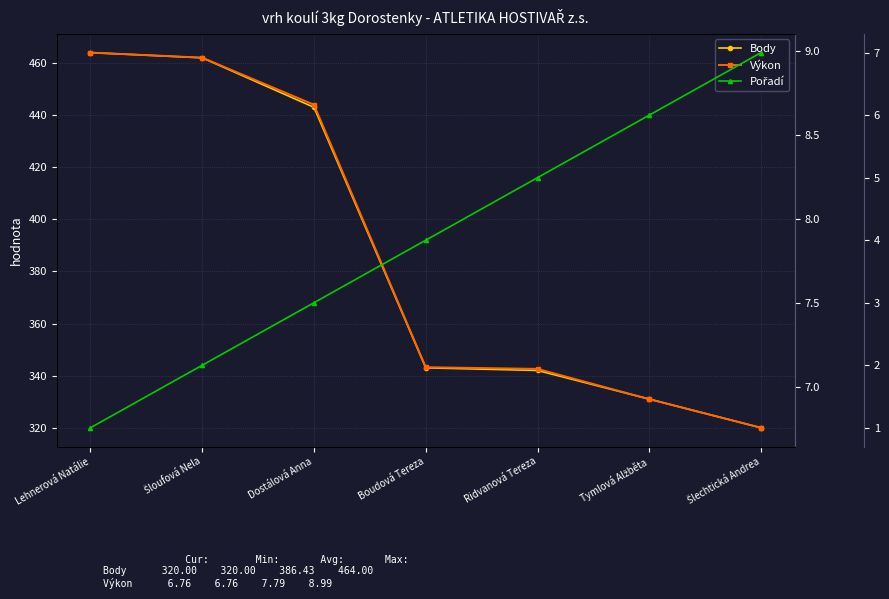

Reading left to right, extract all data points from this chart.

Body: 464.0	462.0	443.0	343.0	342.0	331.0	320.0
Výkon: 9.0	9.0	8.7	7.1	7.1	6.9	6.8
Pořadí: 1.0	2.0	3.0	4.0	5.0	6.0	7.0